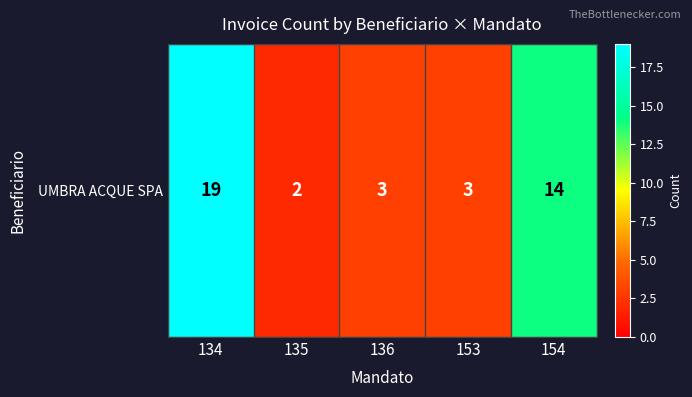

Which has a higher value, 135 or 136?

136